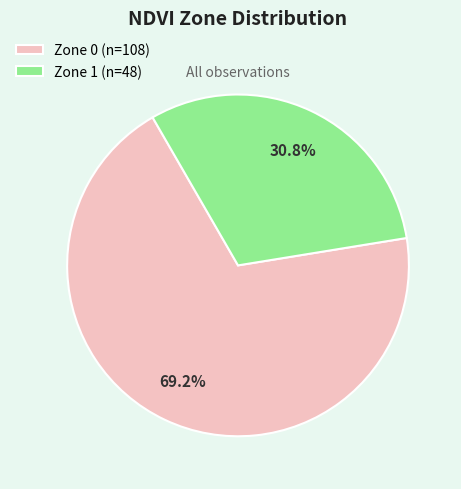

To the nearest percent, what is the average slice percentage?

50%